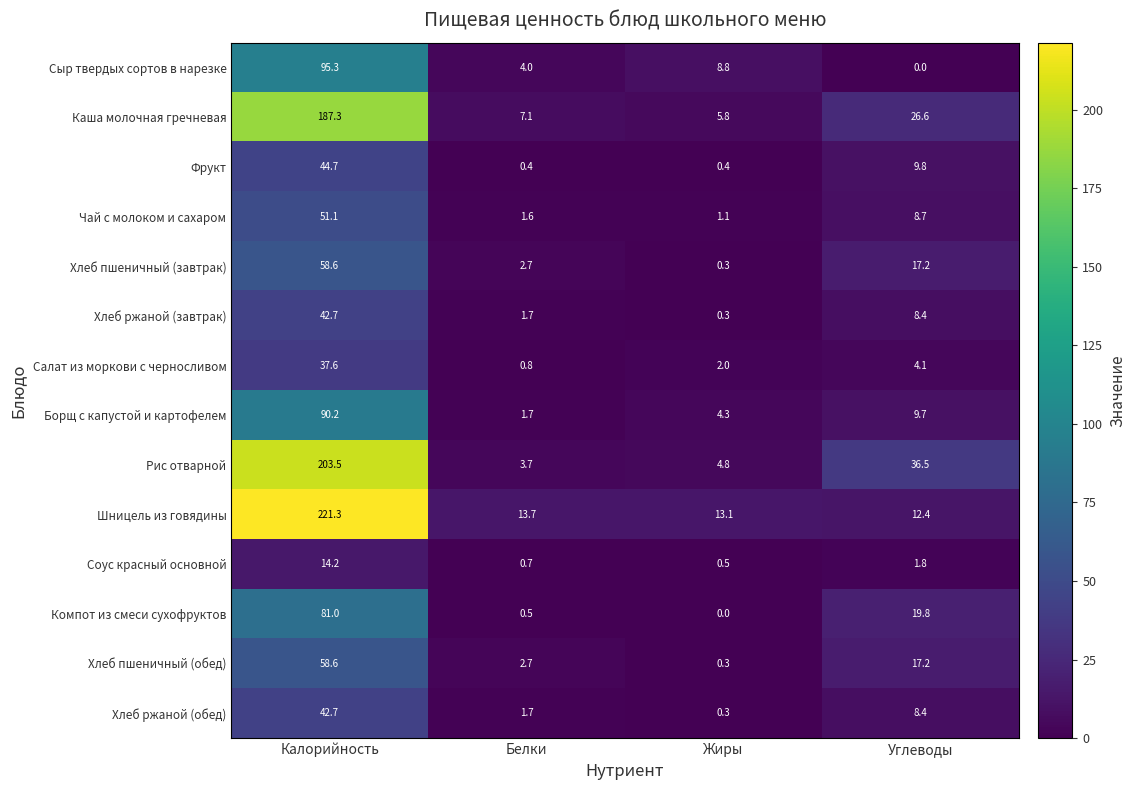

What is the spread (max minus min) of values at Углеводы?

36.5